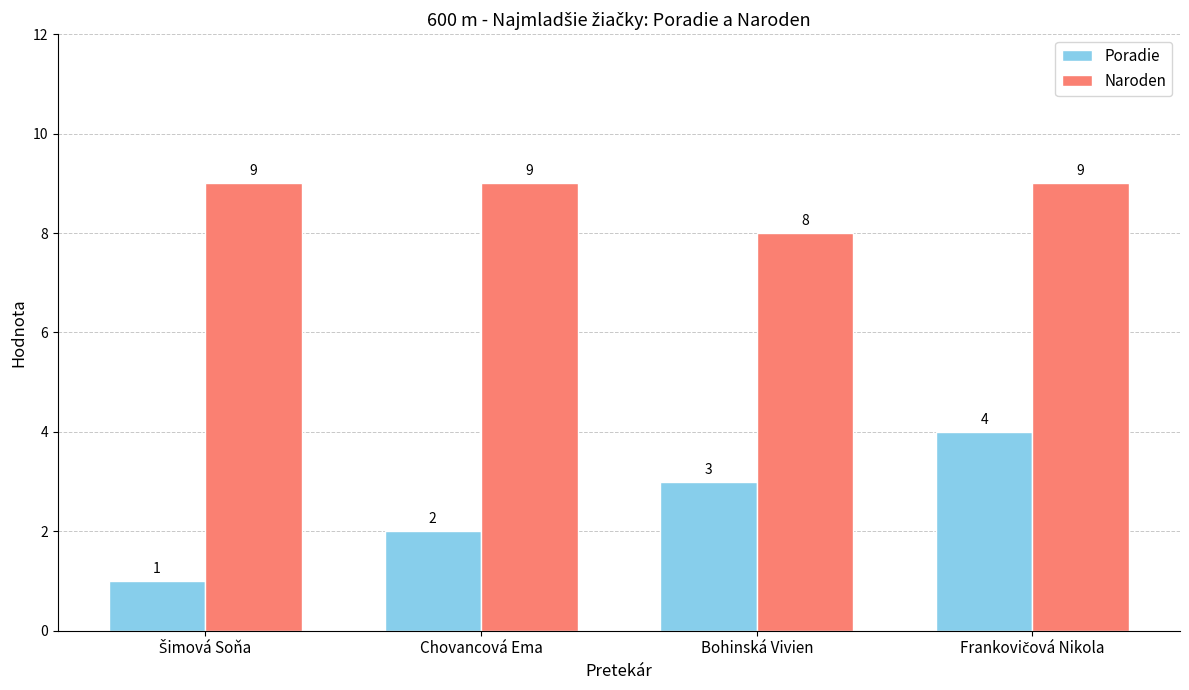

Is it true that Naroden equals 9 at Chovancová Ema?

True